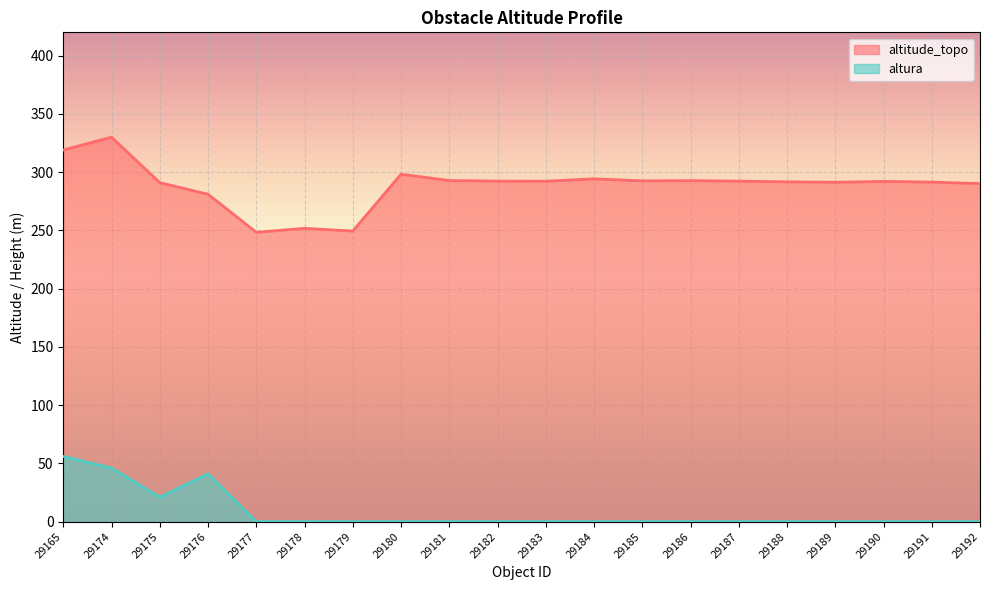

What is the value of the altitude_topo point at the 7th from the left?

249.4